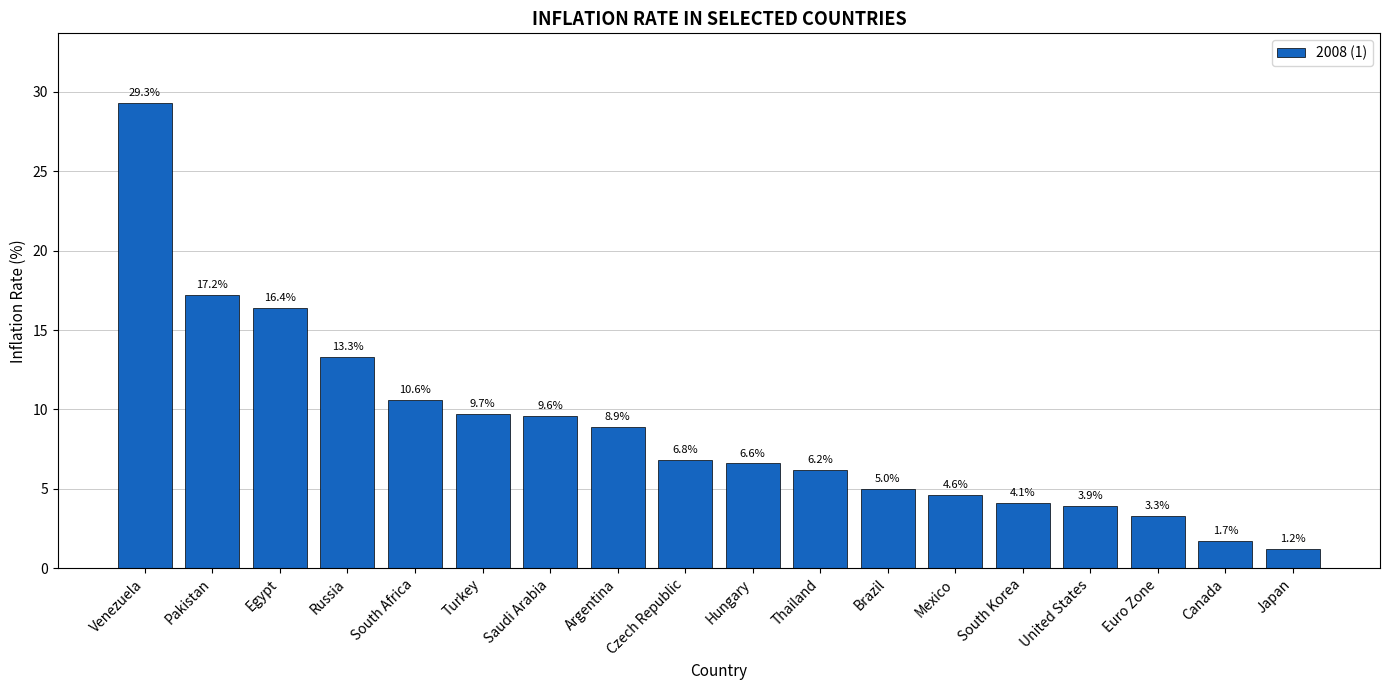

True or false: the data shows 2.8 at Canada.

False